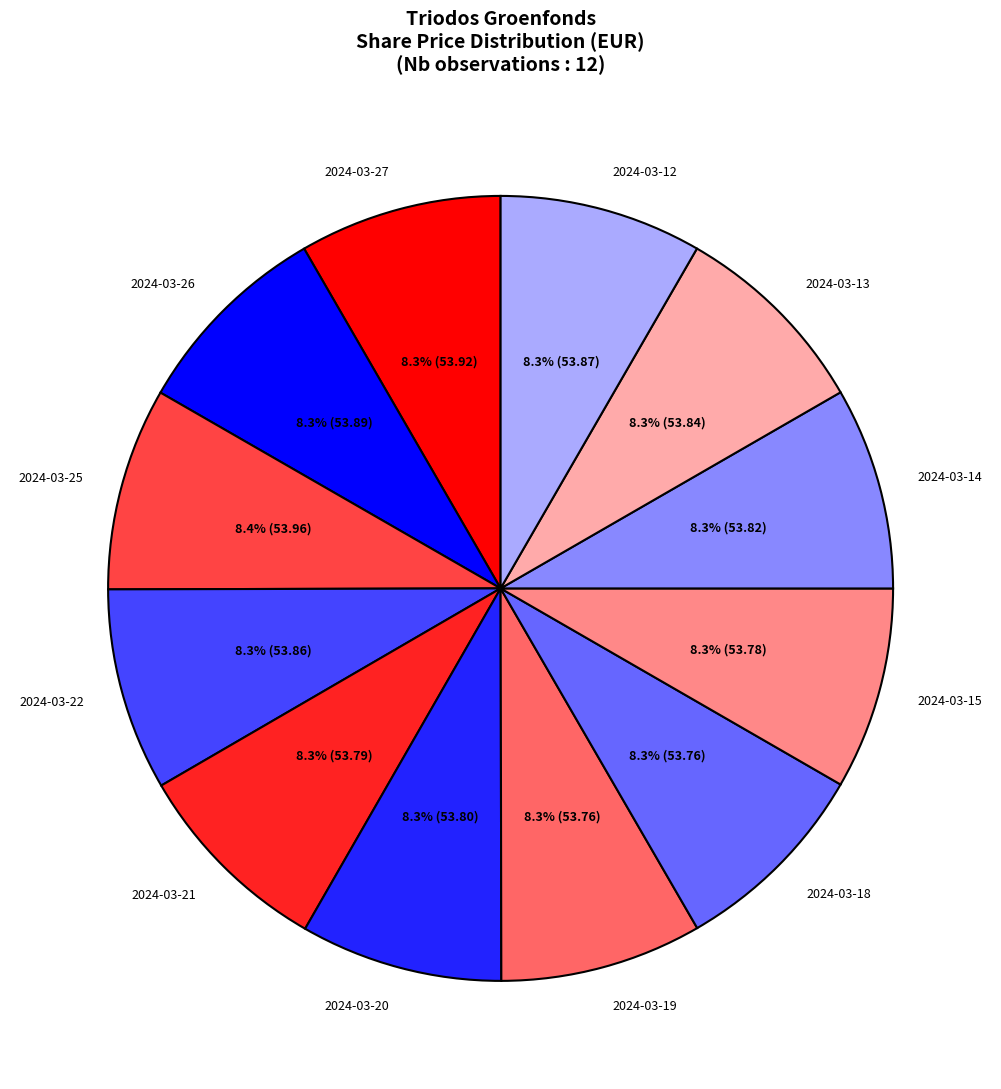

To the nearest percent, what portion does 2024-03-14 represent?

8%